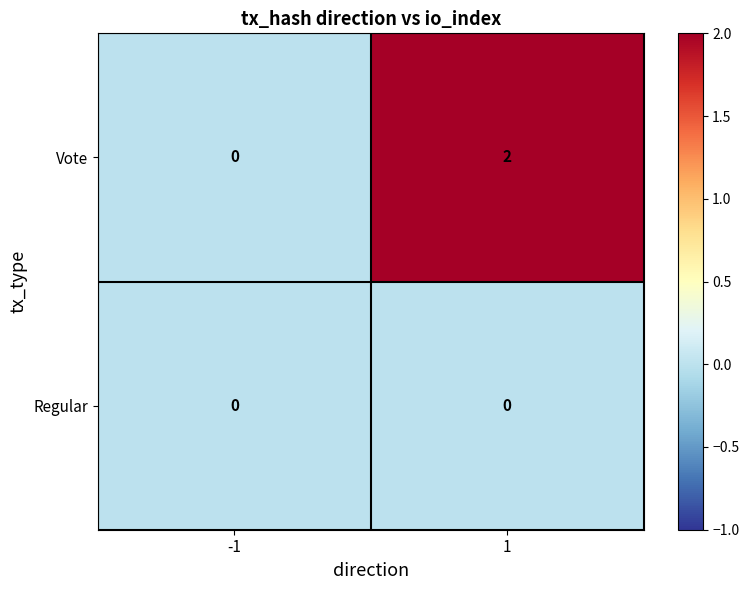

Reading left to right, list all the values displayed in this chart.

Vote: -1=0	1=2
Regular: -1=0	1=0